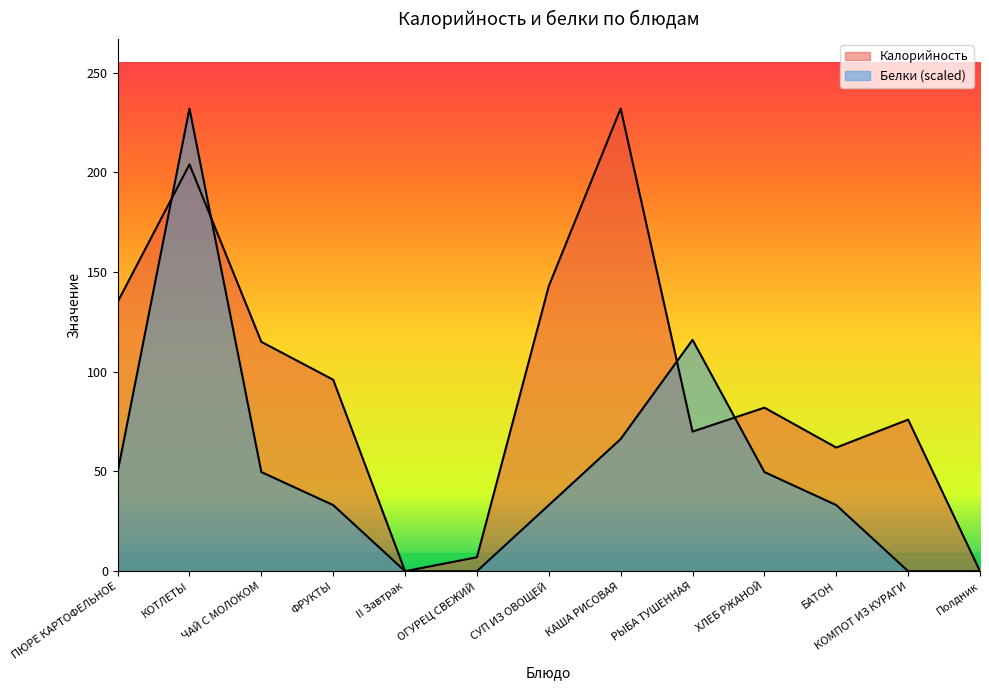

List the series in order of their overall mean, highest first.

Калорийность, Белки